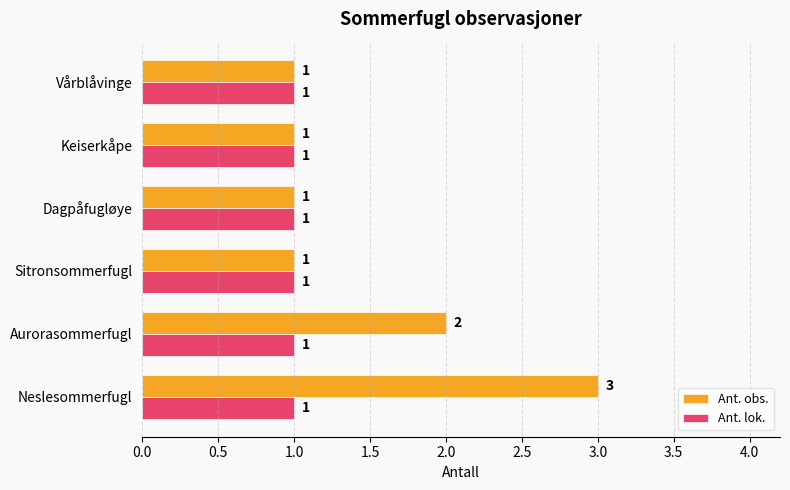

List the series in order of their peak value, lowest first.

Ant. lok., Ant. obs.